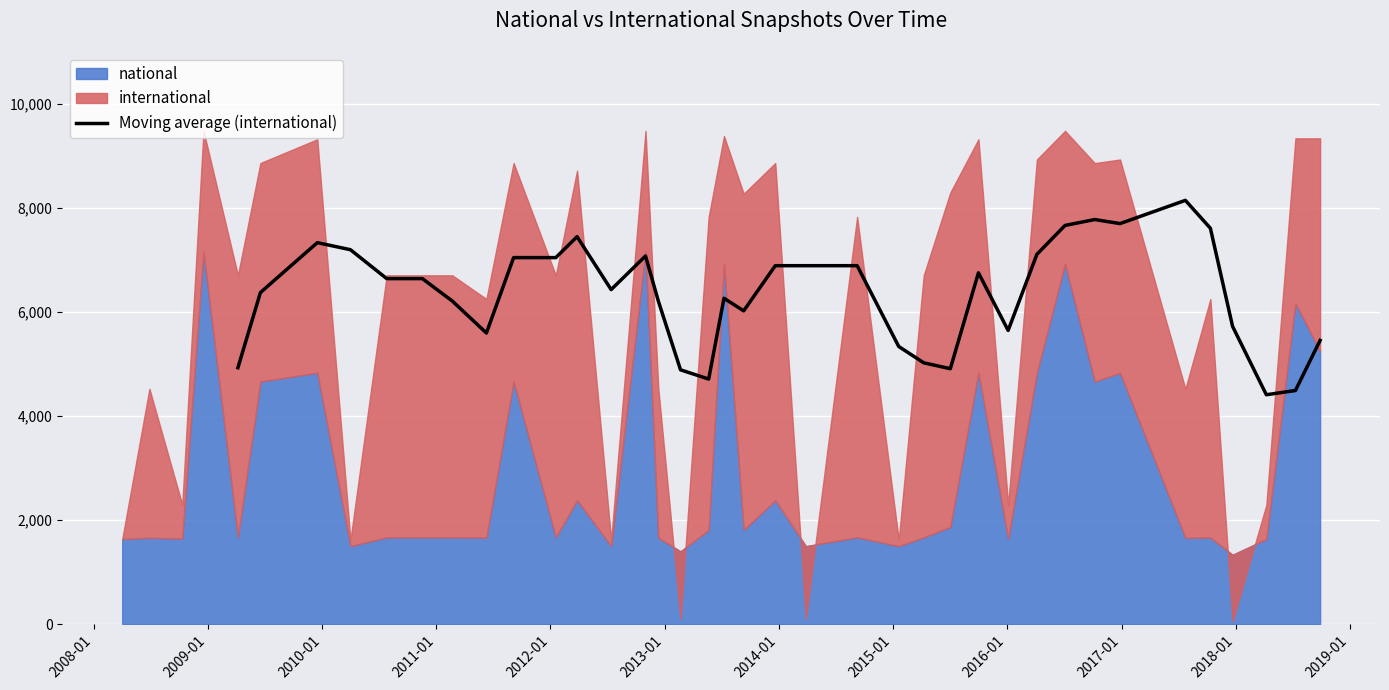

What is the ratio of the value at 2011-01 to the value at 2013-01?

1.1